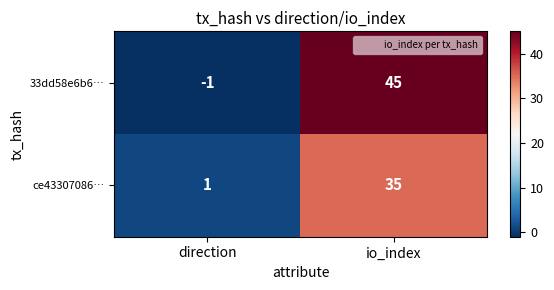

What is the sum of the 33dd58e6b6… values at direction and io_index?

44